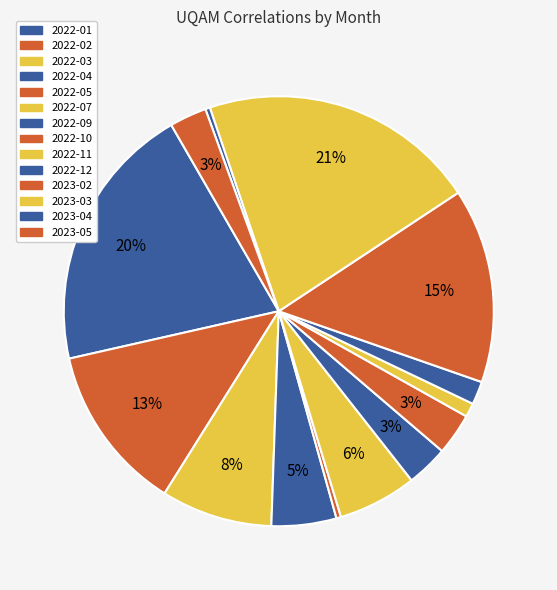

Between 2022-12 and 2023-02, which is larger?

2023-02